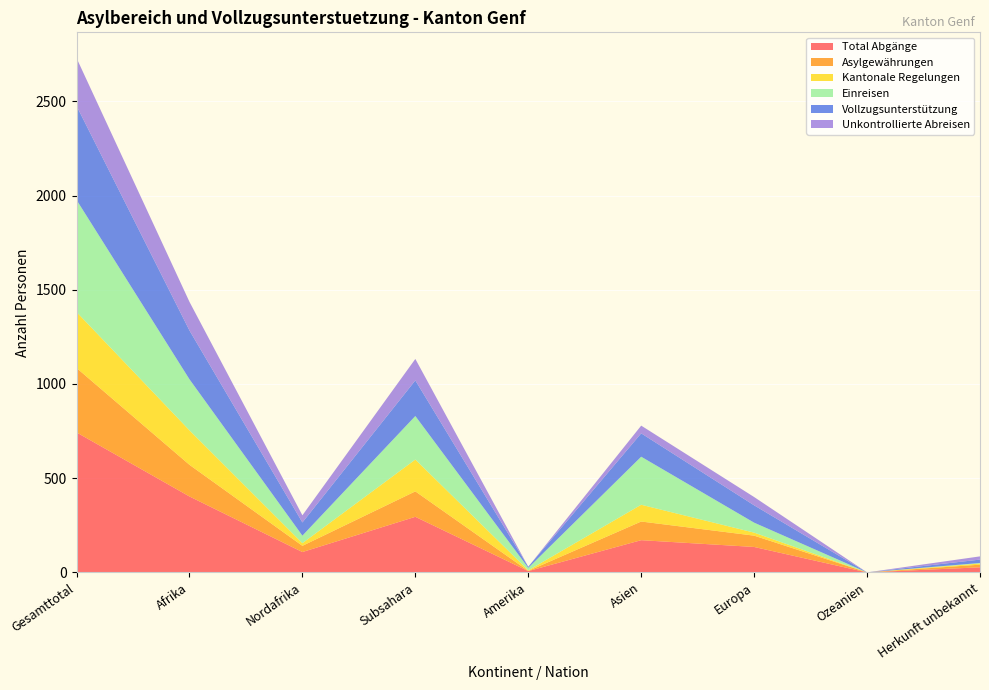

Reading left to right, what are all the values shown in this chart?

Total Abgänge: Gesamttotal=743	Afrika=403	Nordafrika=108	Subsahara=295	Amerika=7	Asien=171	Europa=135	Ozeanien=0	Herkunft unbekannt=27
Asylgewährungen: Gesamttotal=342	Afrika=168	Nordafrika=33	Subsahara=135	Amerika=1	Asien=99	Europa=60	Ozeanien=0	Herkunft unbekannt=14
Kantonale Regelungen: Gesamttotal=297	Afrika=183	Nordafrika=14	Subsahara=169	Amerika=3	Asien=89	Europa=16	Ozeanien=0	Herkunft unbekannt=6
Einreisen: Gesamttotal=595	Afrika=271	Nordafrika=40	Subsahara=231	Amerika=13	Asien=255	Europa=53	Ozeanien=0	Herkunft unbekannt=3
Vollzugsunterstützung: Gesamttotal=499	Afrika=259	Nordafrika=70	Subsahara=189	Amerika=6	Asien=124	Europa=92	Ozeanien=0	Herkunft unbekannt=18
Unkontrollierte Abreisen: Gesamttotal=254	Afrika=152	Nordafrika=38	Subsahara=114	Amerika=0	Asien=41	Europa=44	Ozeanien=0	Herkunft unbekannt=17